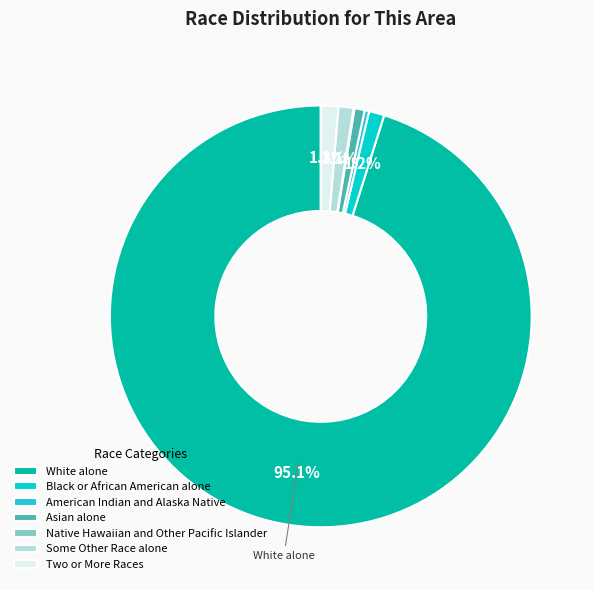

Which category accounts for the majority?

White alone